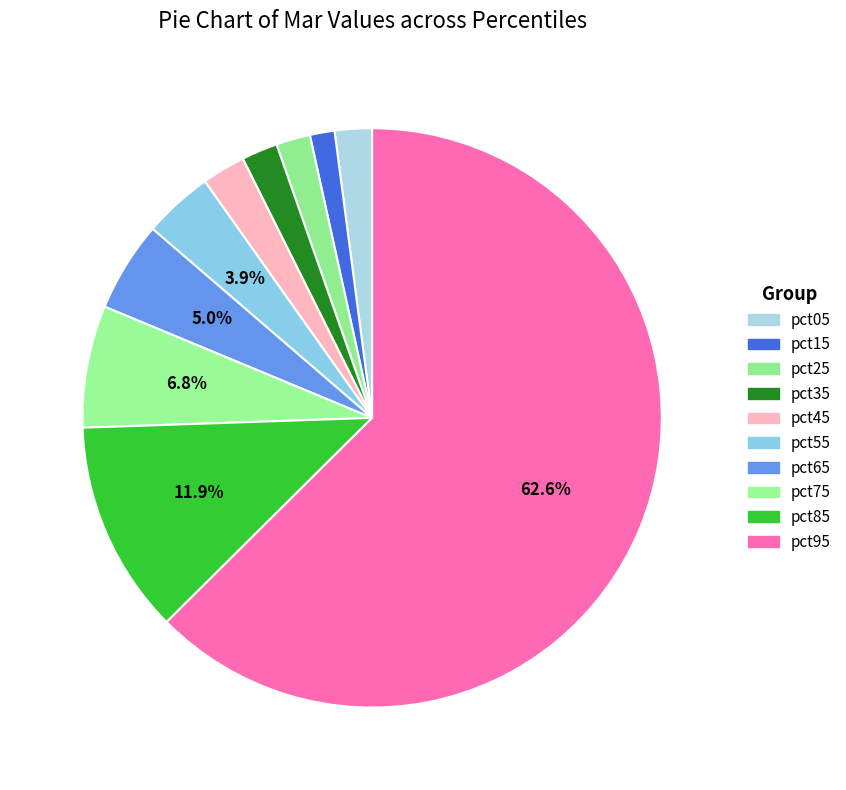

To the nearest percent, what portion does pct45 represent?

2%